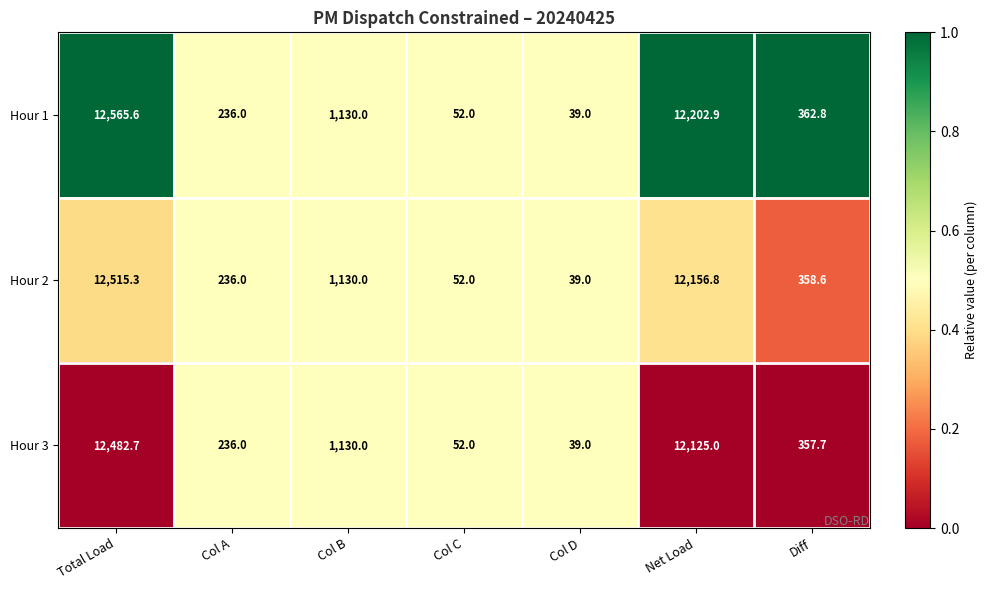

What is the difference between the Hour 1 values at Col B and Col C?

1078.0